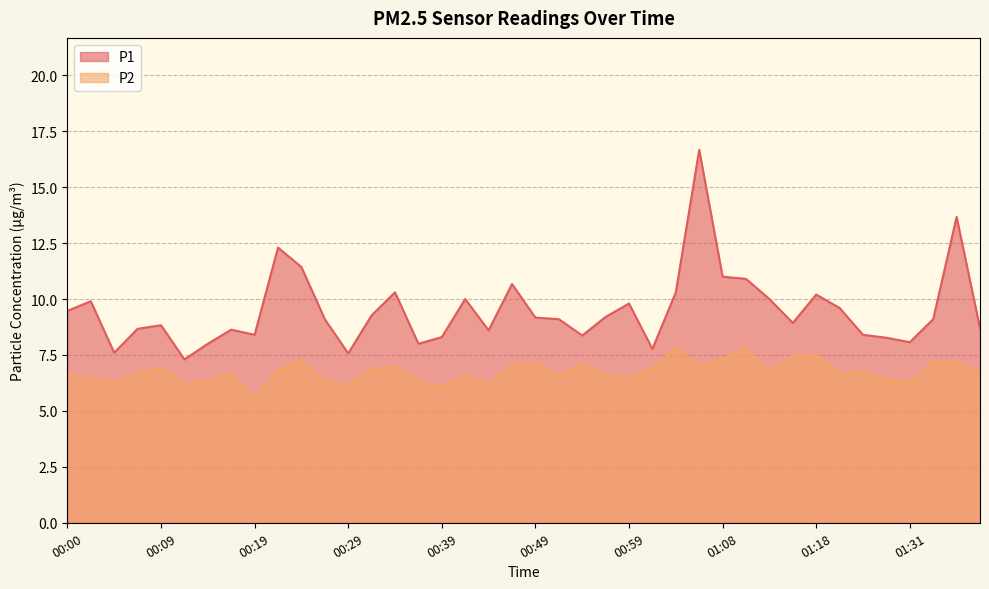

Between 00:04 and 01:16, which series saw the biggest shift?

P1